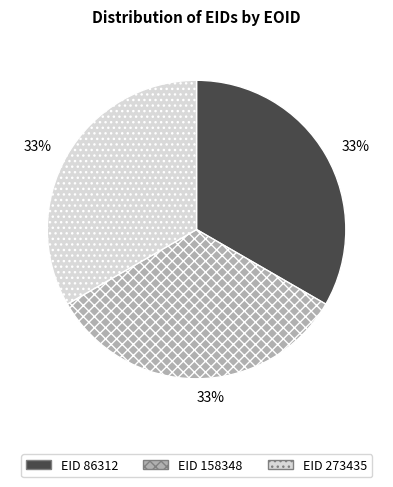

Does any single category account for the majority?

No